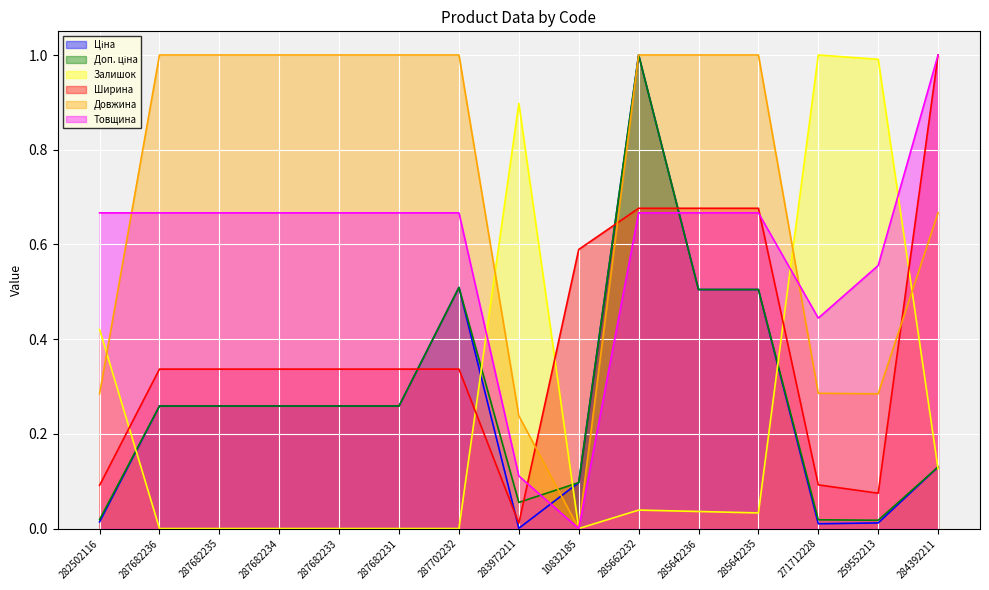

Reading left to right, extract all data points from this chart.

Ціна: 282502116=0.0	287682236=0.3	287682235=0.3	287682234=0.3	287682233=0.3	287682231=0.3	287702232=0.5	283972211=0.0	10832185=0.1	285662232=1.0	285642236=0.5	285642235=0.5	271712228=0.0	259552213=0.0	284392211=0.1
Доп. ціна: 282502116=0.0	287682236=0.3	287682235=0.3	287682234=0.3	287682233=0.3	287682231=0.3	287702232=0.5	283972211=0.1	10832185=0.1	285662232=1.0	285642236=0.5	285642235=0.5	271712228=0.0	259552213=0.0	284392211=0.1
Залишок: 282502116=0.4	287682236=0.0	287682235=0.0	287682234=0.0	287682233=0.0	287682231=0.0	287702232=0.0	283972211=0.9	10832185=0.0	285662232=0.0	285642236=0.0	285642235=0.0	271712228=1.0	259552213=1.0	284392211=0.1
Ширина: 282502116=0.1	287682236=0.3	287682235=0.3	287682234=0.3	287682233=0.3	287682231=0.3	287702232=0.3	283972211=0.0	10832185=0.6	285662232=0.7	285642236=0.7	285642235=0.7	271712228=0.1	259552213=0.1	284392211=1.0
Довжина: 282502116=0.3	287682236=1.0	287682235=1.0	287682234=1.0	287682233=1.0	287682231=1.0	287702232=1.0	283972211=0.2	10832185=0.0	285662232=1.0	285642236=1.0	285642235=1.0	271712228=0.3	259552213=0.3	284392211=0.7
Товщина: 282502116=0.7	287682236=0.7	287682235=0.7	287682234=0.7	287682233=0.7	287682231=0.7	287702232=0.7	283972211=0.1	10832185=0.0	285662232=0.7	285642236=0.7	285642235=0.7	271712228=0.4	259552213=0.6	284392211=1.0